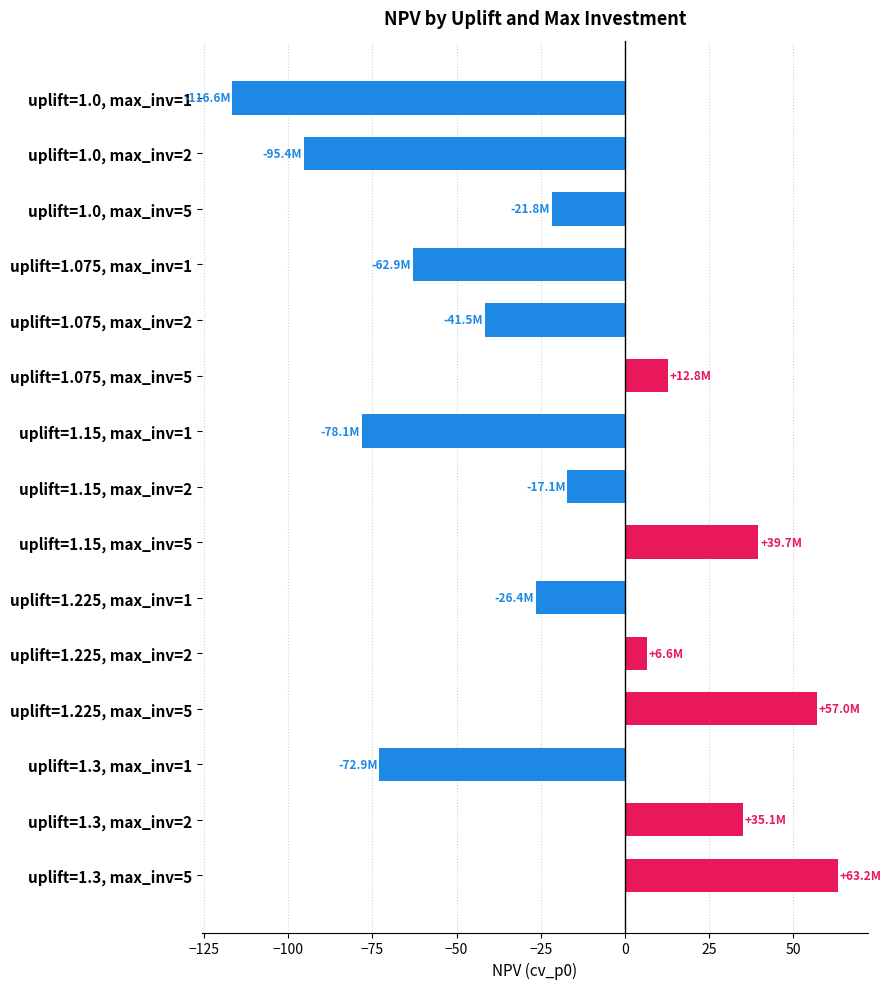

How many categories are shown in the chart?

15